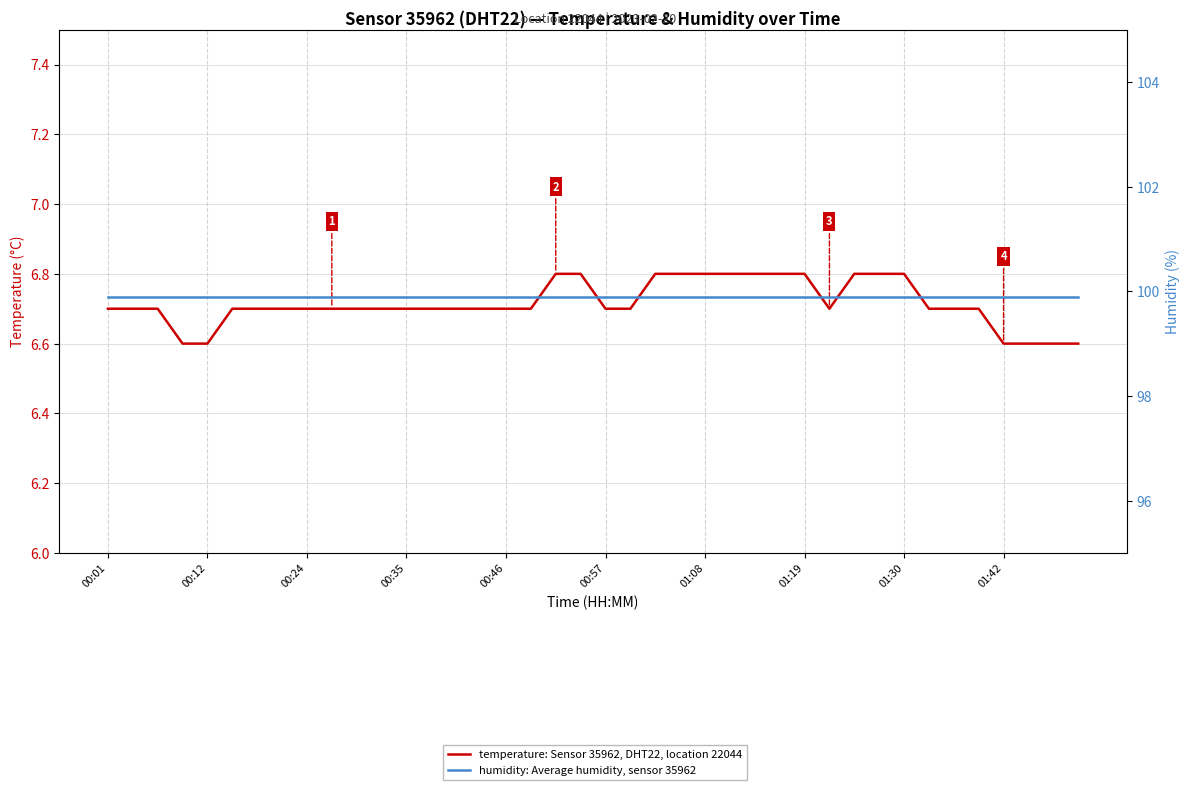

At which category is the sum across all series the highest?

18